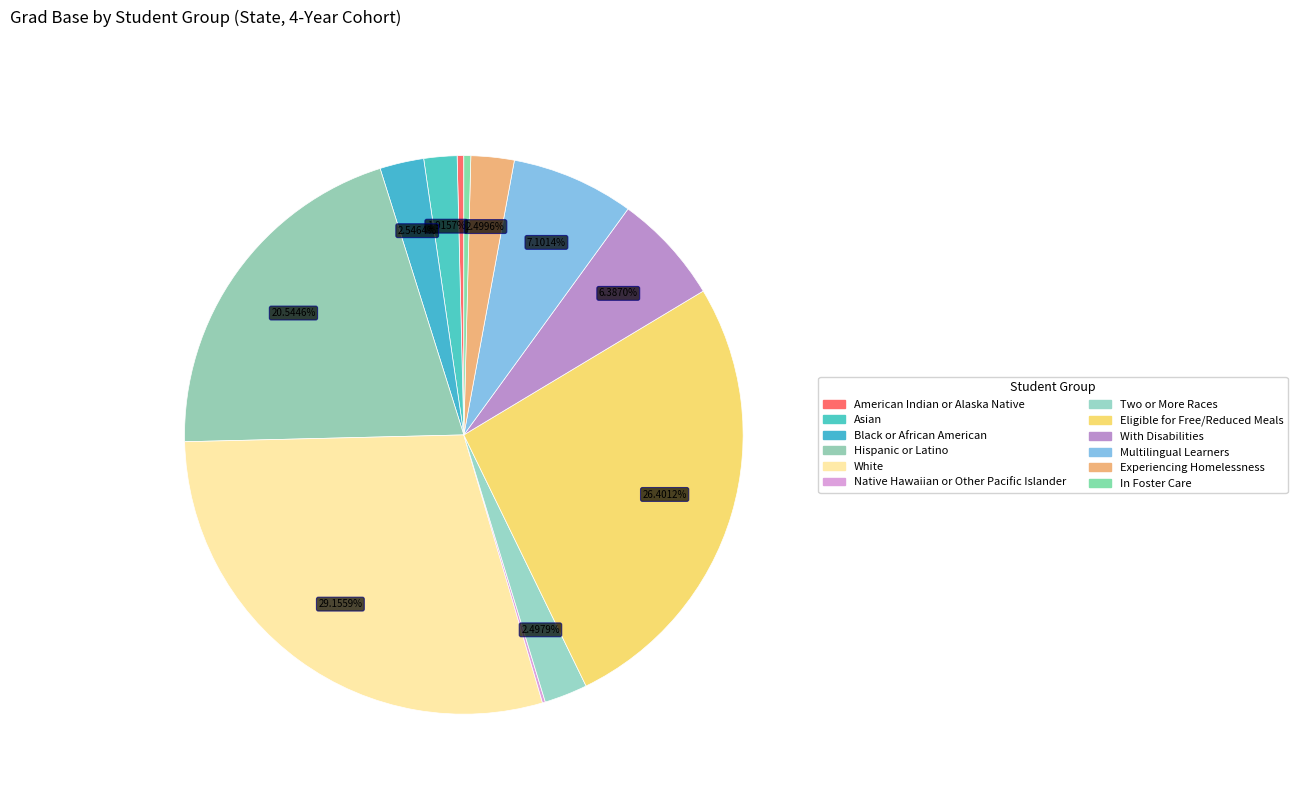

What percentage is the Black or African American slice, to the nearest percent?

3%